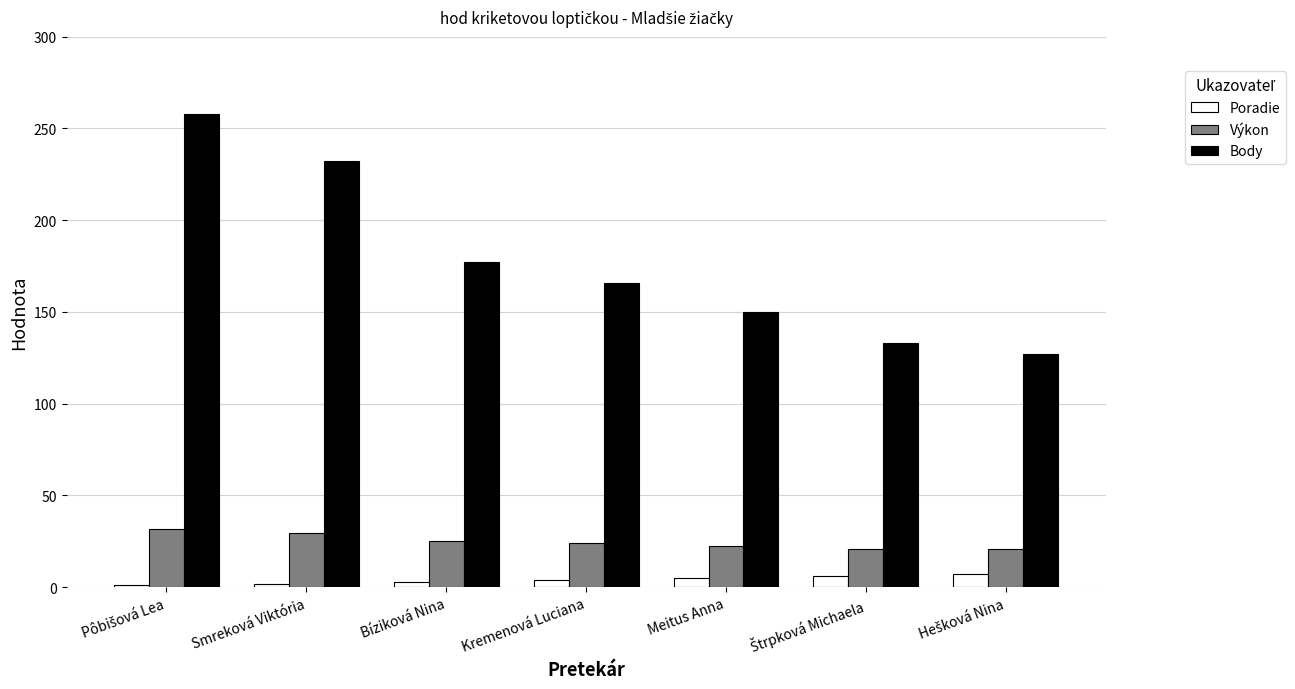

At how many categories does at least one series exceed 108?

7